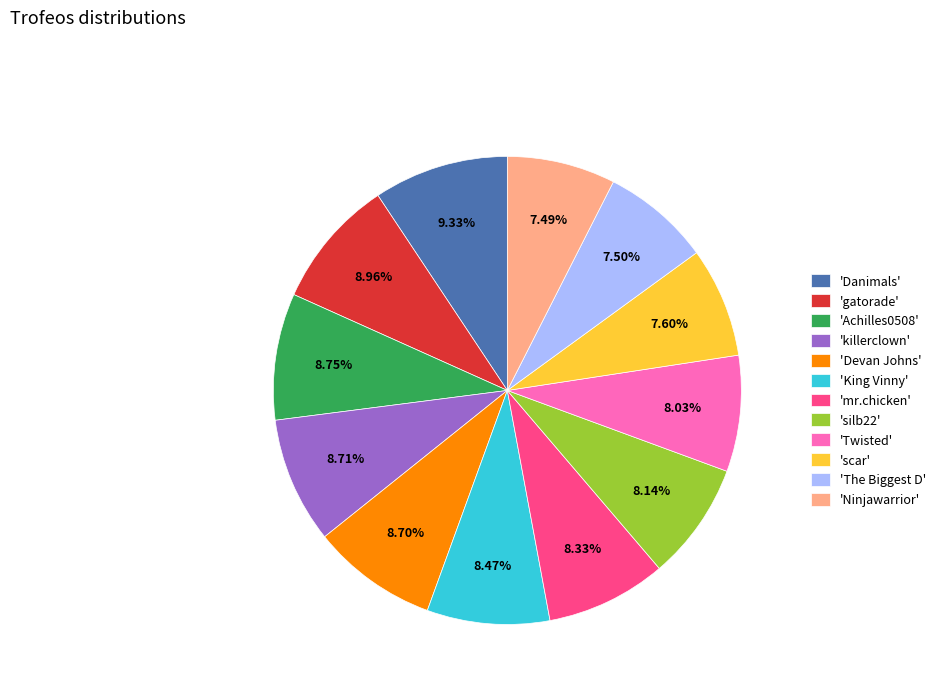

Is 'Danimals' the majority of the pie?

No